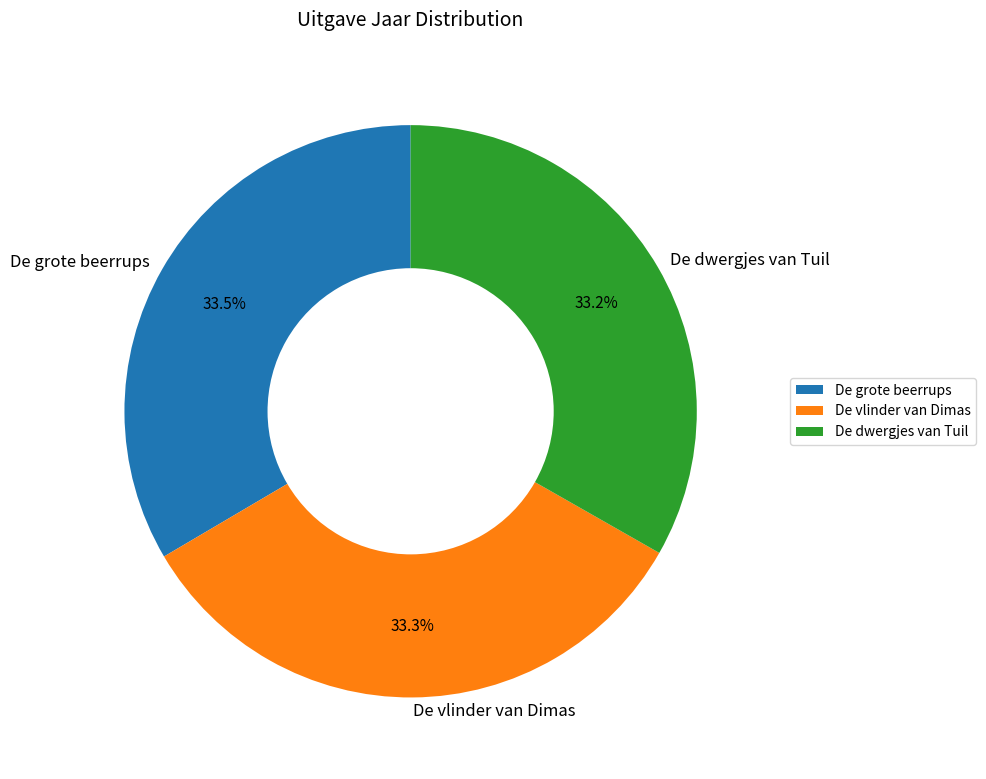

How many segments does this pie chart have?

3